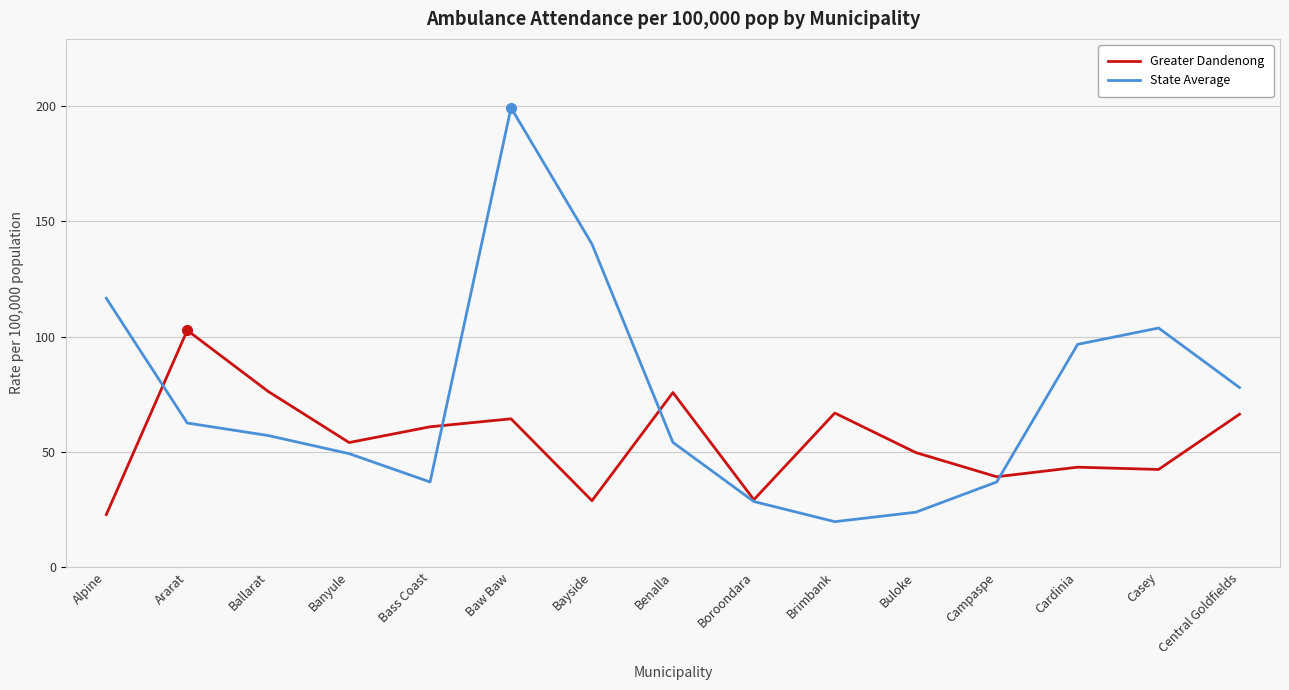

List the series in order of their overall mean, highest first.

State Average, Greater Dandenong